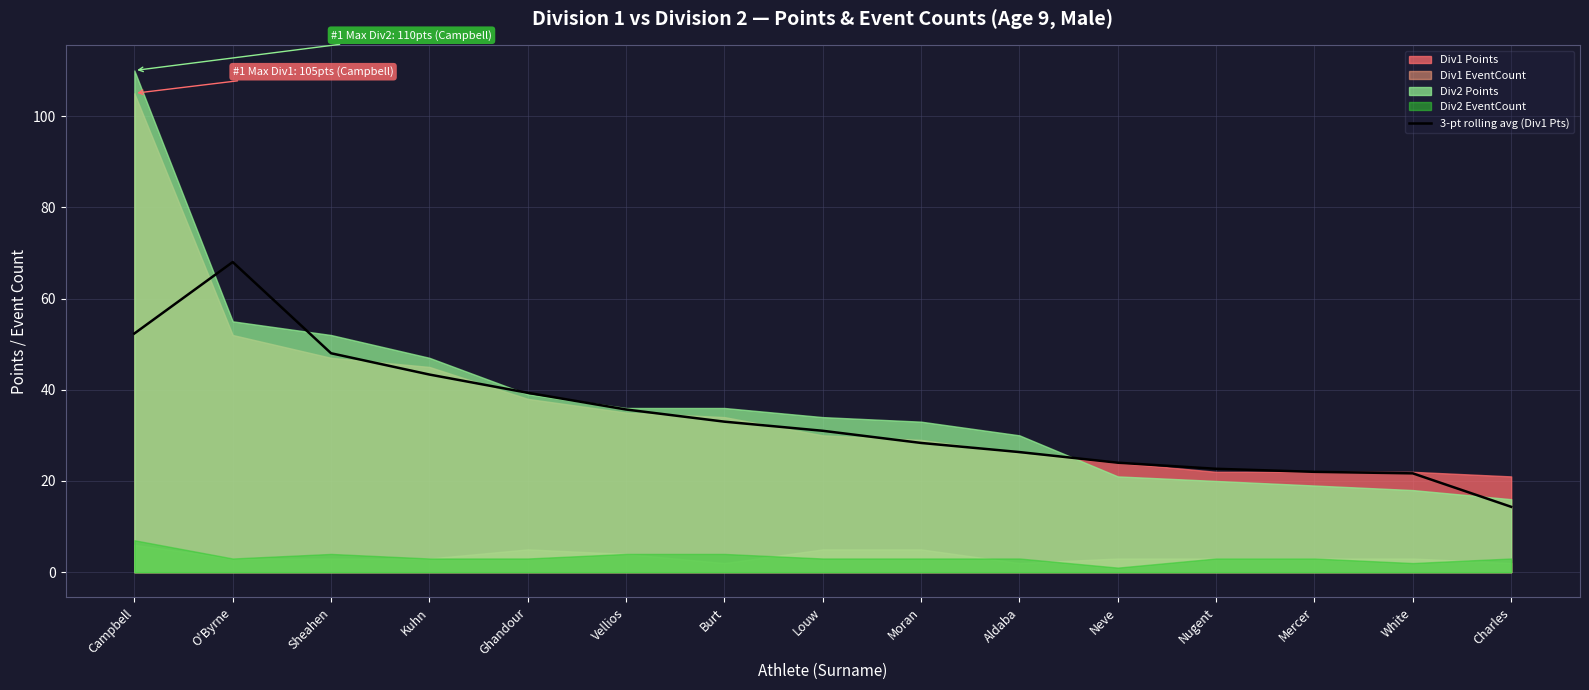

The 3-pt rolling avg (Div1 Pts) series shows 26.3 at Aldaba. True or false?

True